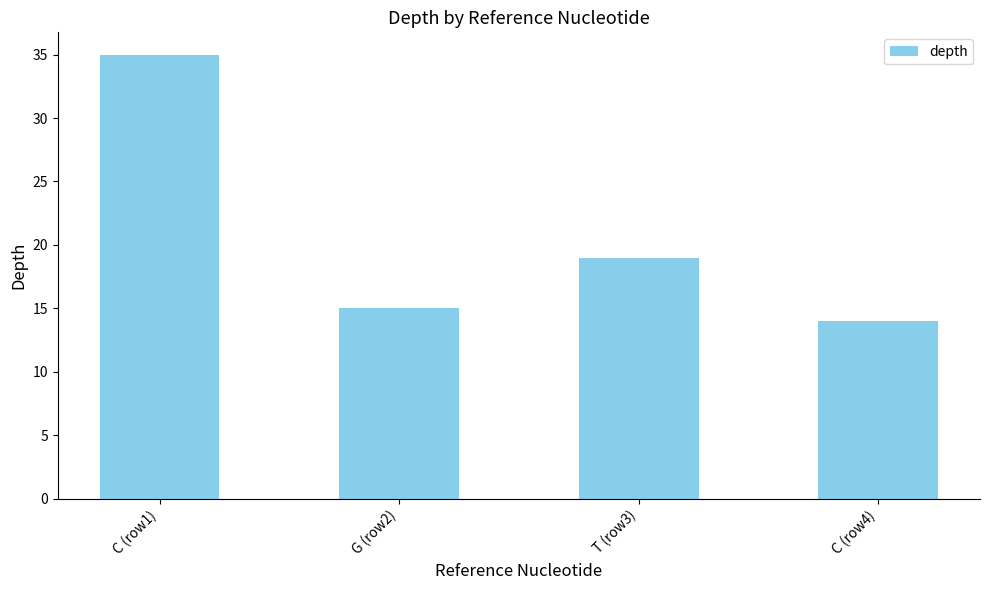

Does the chart contain any negative values?

No